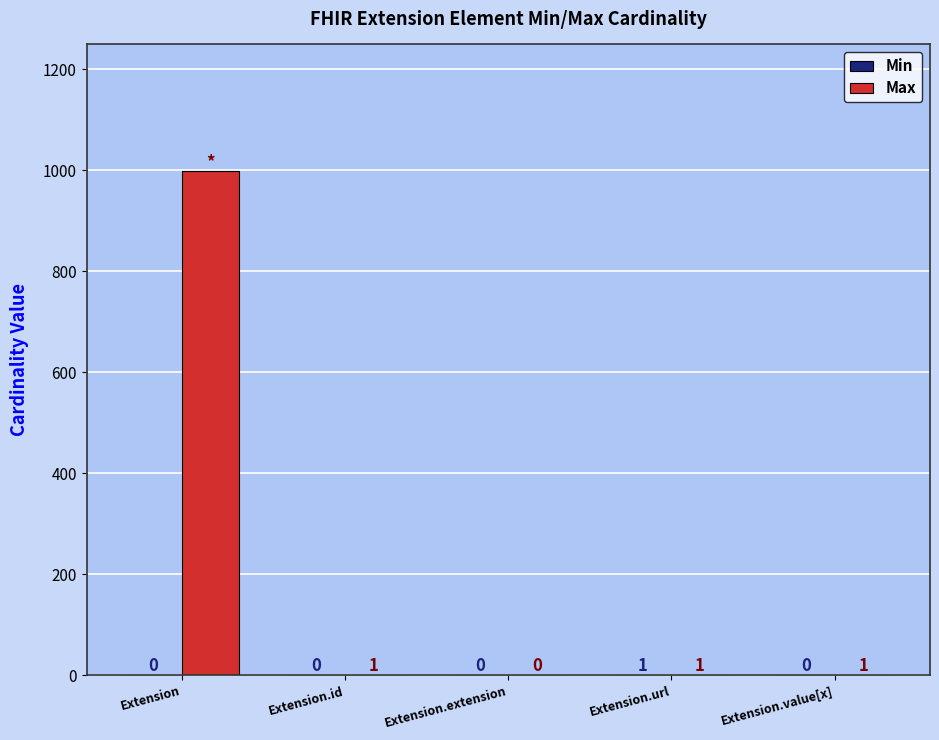

What is the highest value of the Max series?

999